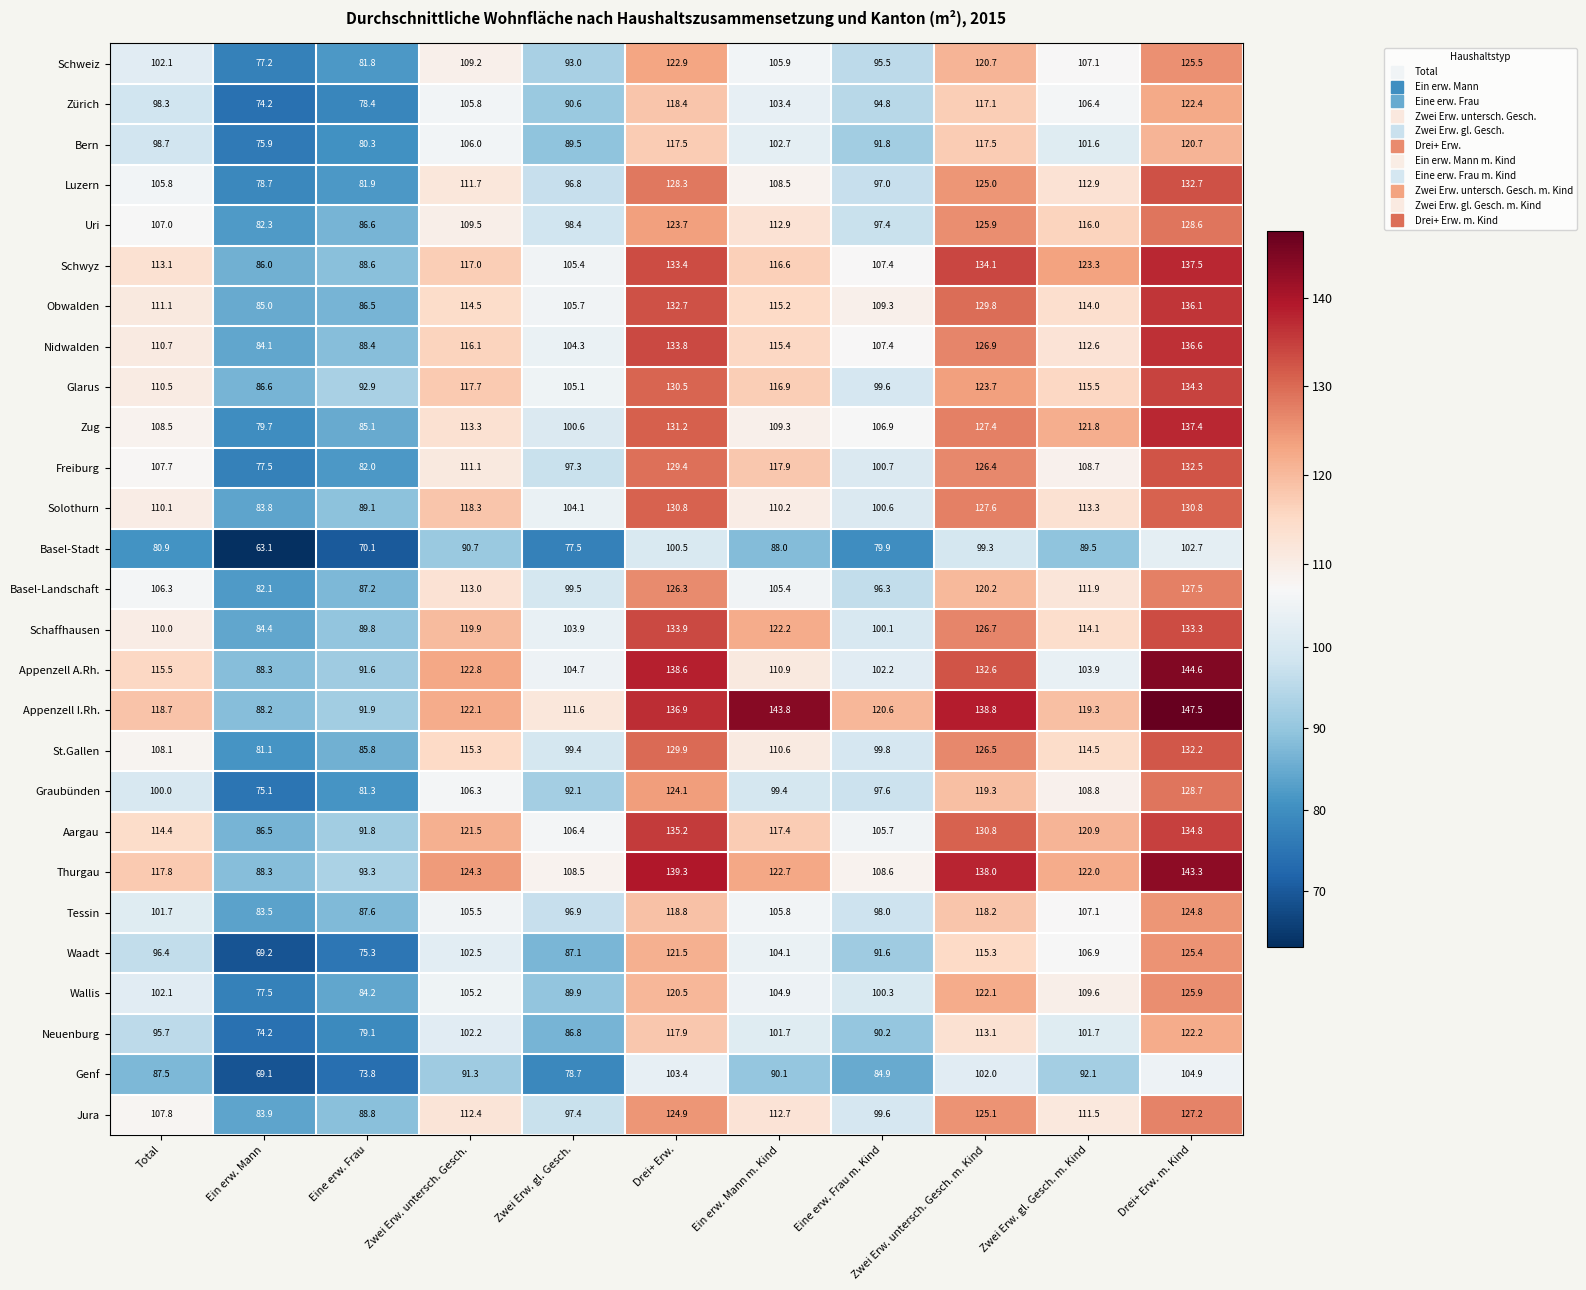

At how many categories does at least one series exceed 125?

4